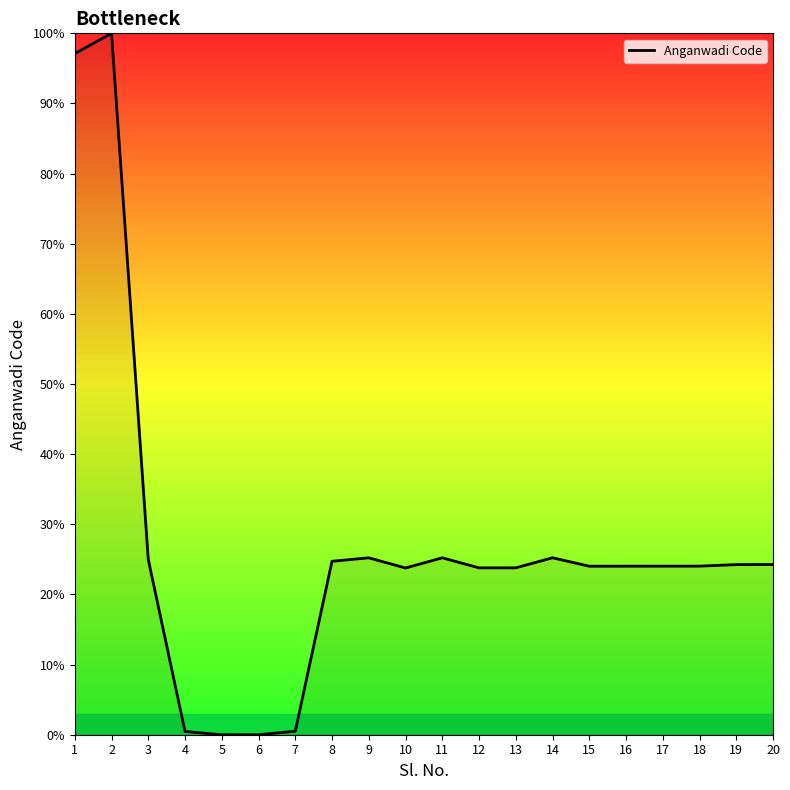

The value at 18 is 24.0. True or false?

True